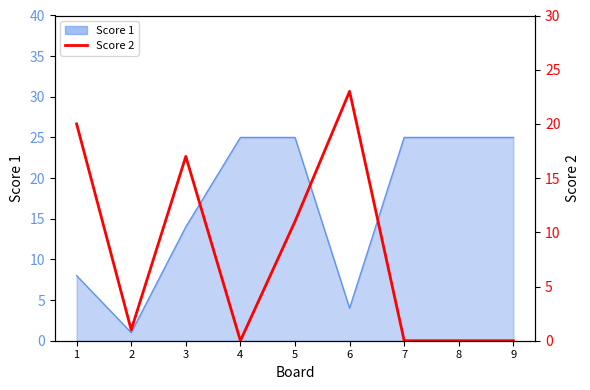

How many lines are shown in the chart?

1